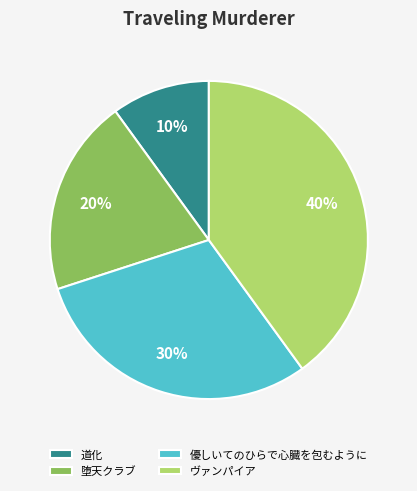

To the nearest percent, what is the difference between the largest and smallest slice percentages?

30%